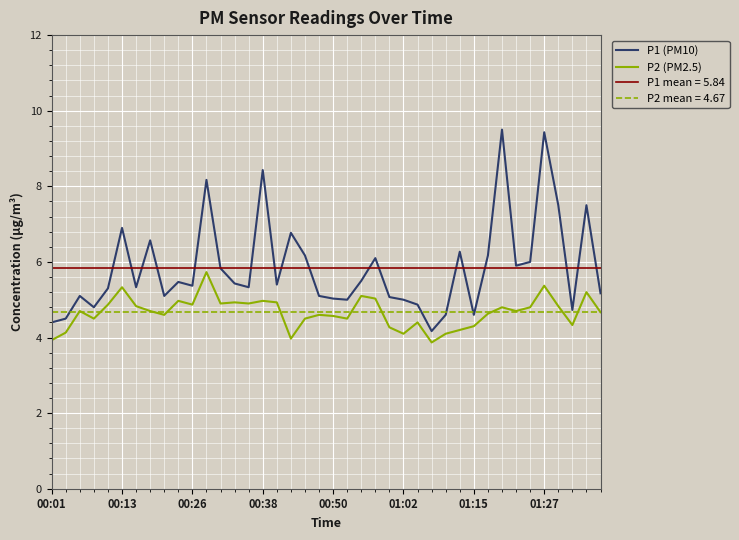

What is the minimum value shown in the chart?

3.9